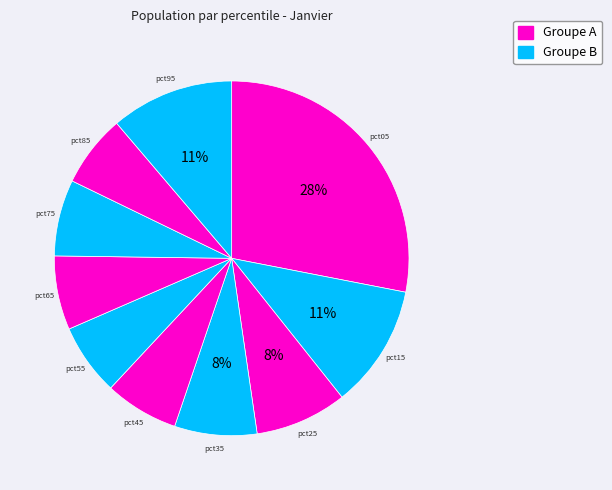

Which category has the smallest portion of the pie?

pct55